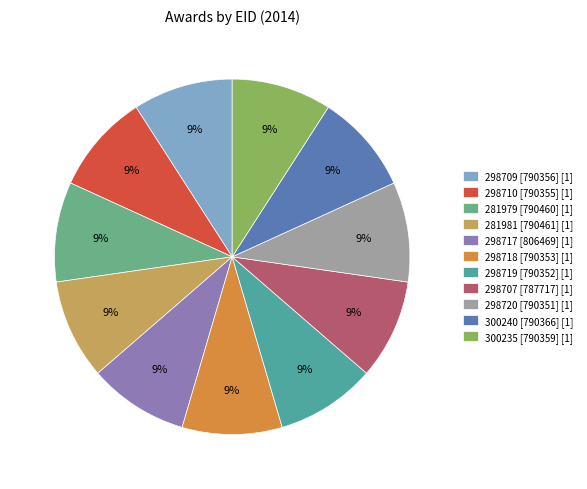

Is the sum of 300235 [790359] and 298709 [790356] greater than half?

No